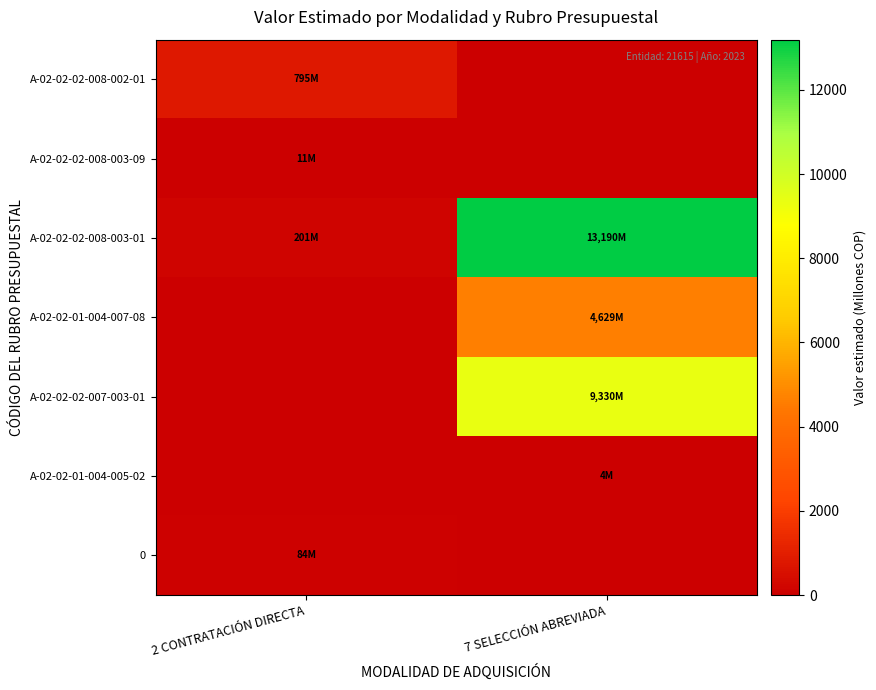

How many distinct data groups are displayed?

7